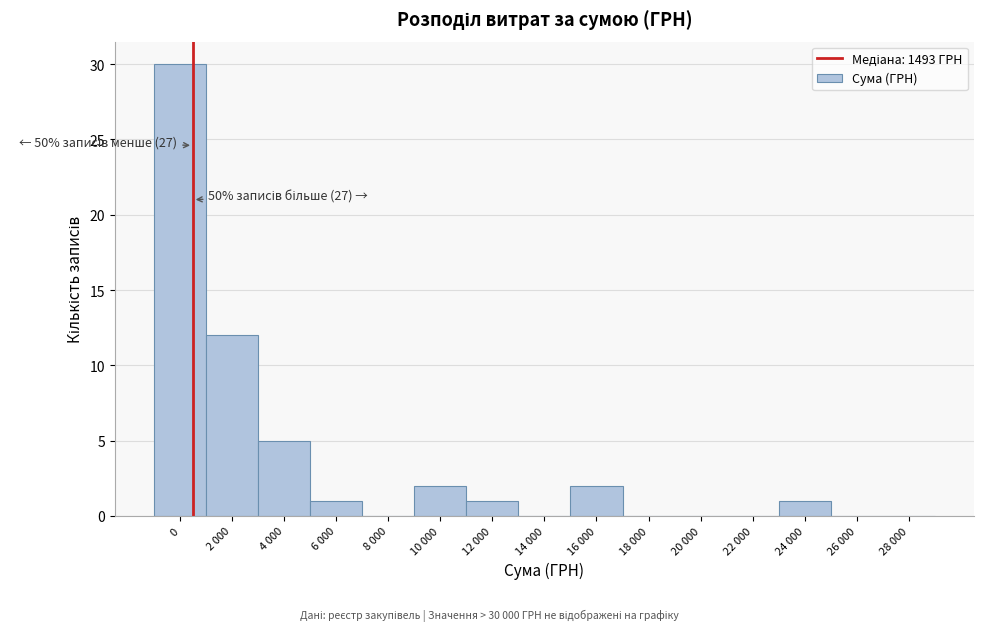

Reading right to left, what are all the values shown in this chart?

28 000=0	26 000=0	24 000=1	22 000=0	20 000=0	18 000=0	16 000=2	14 000=0	12 000=1	10 000=2	8 000=0	6 000=1	4 000=5	2 000=12	0=30